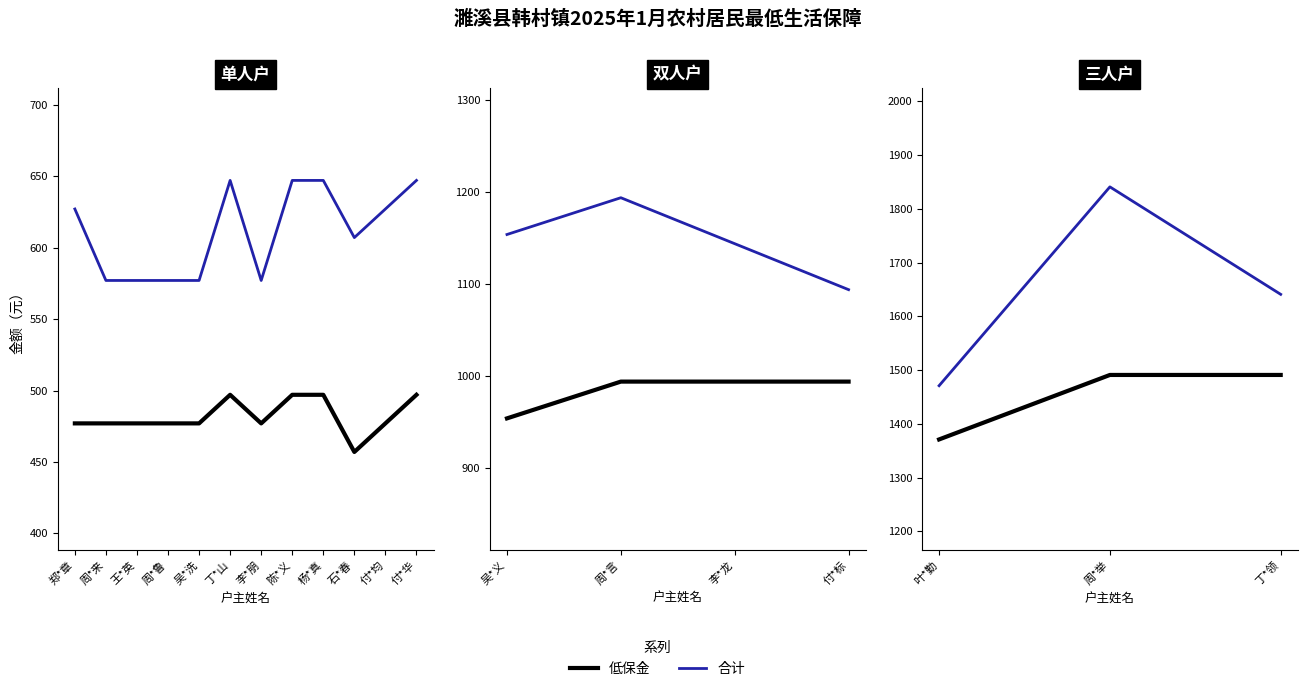

What is the label of the 1st point from the left?

叶*勤